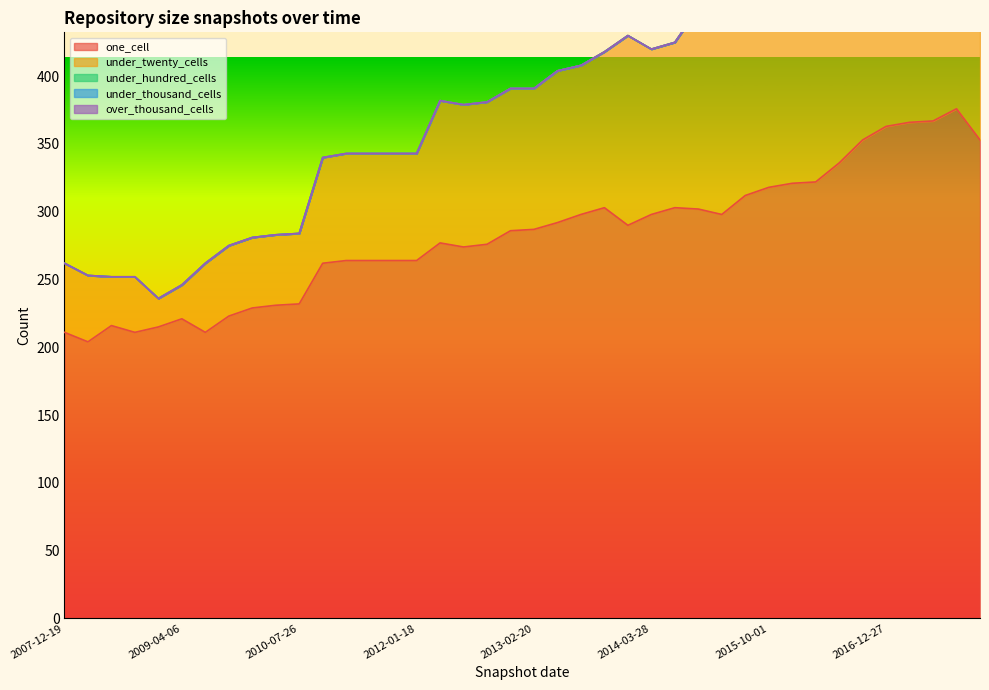

Does the chart display data point markers on the line(s)?

No